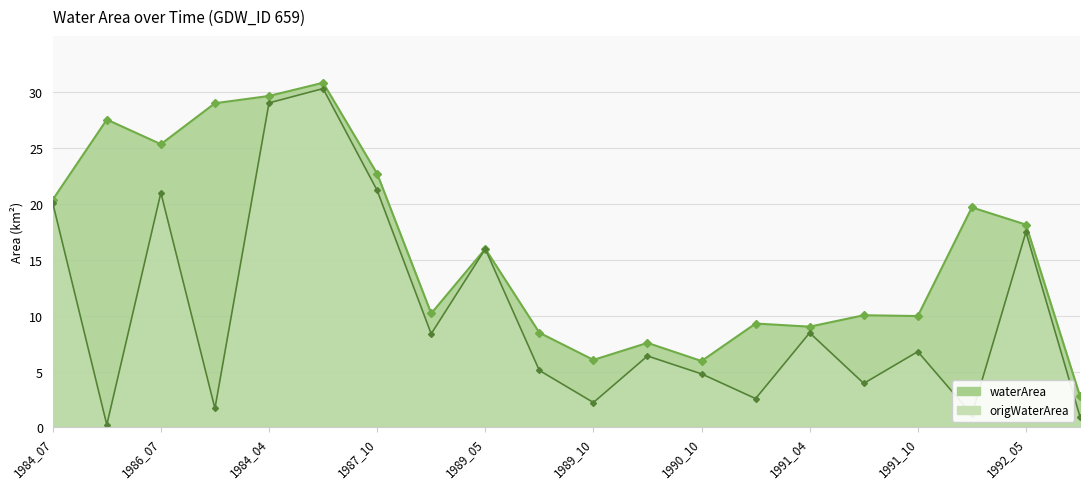

The value of origWaterArea at 1992_05 is 4.4. True or false?

False